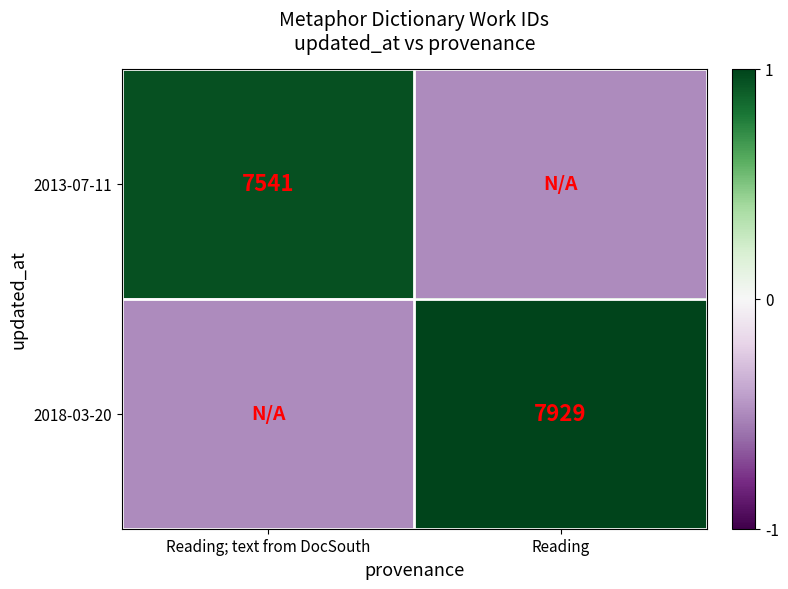

The 2013-07-11 series shows 7541.0 at Reading; text from DocSouth. True or false?

True